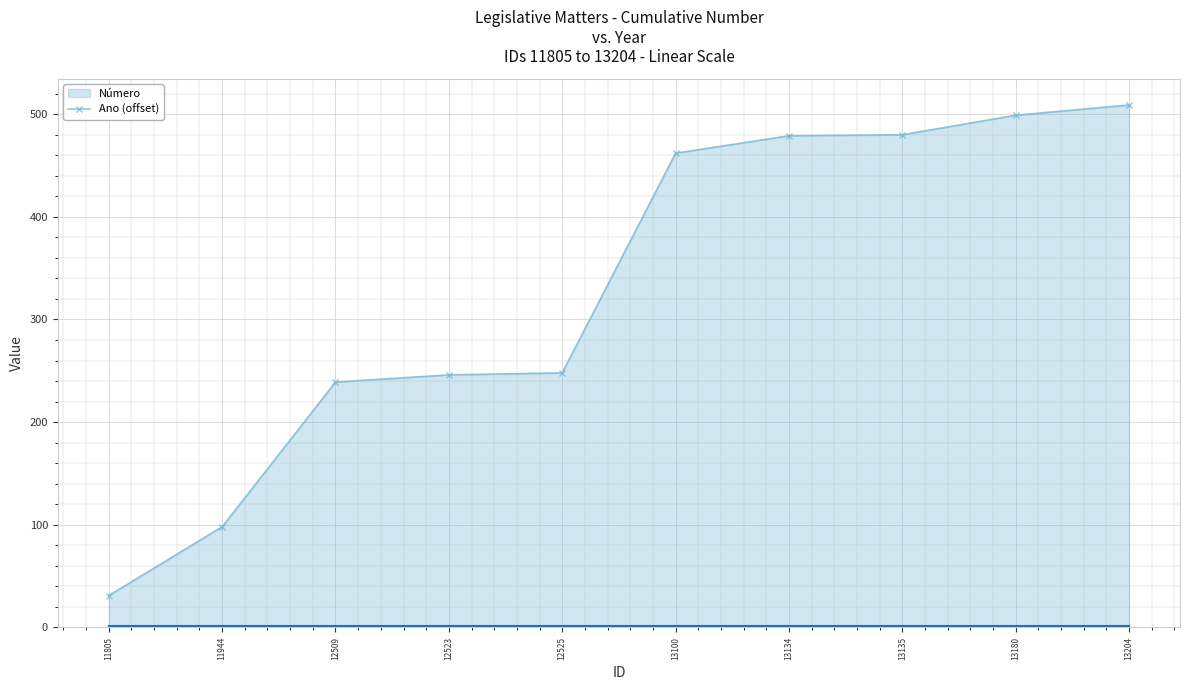

The chart shows a value of 248 at 12525. True or false?

True